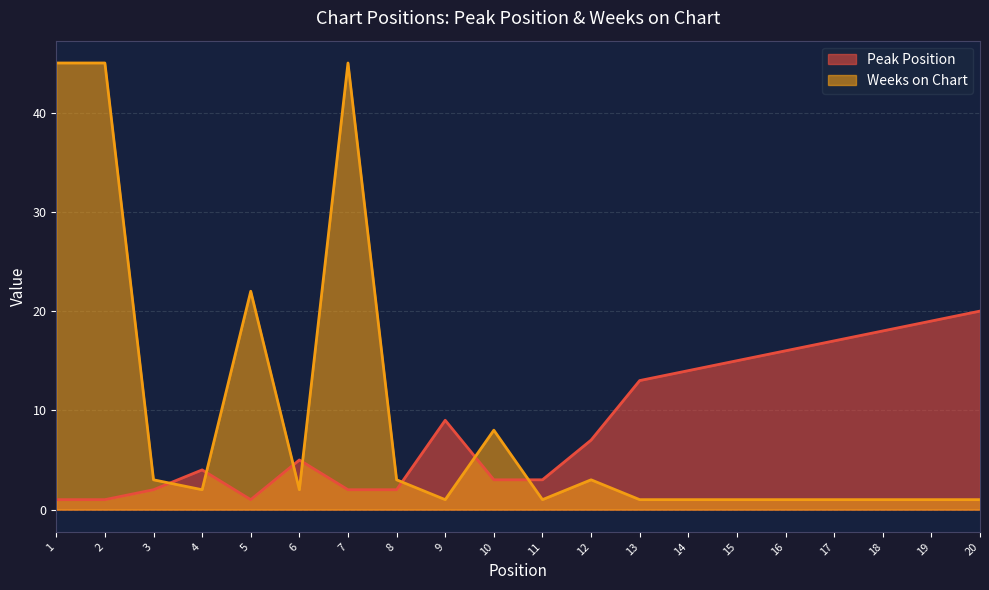

How many interior local valleys does the Weeks on Chart series have?

4